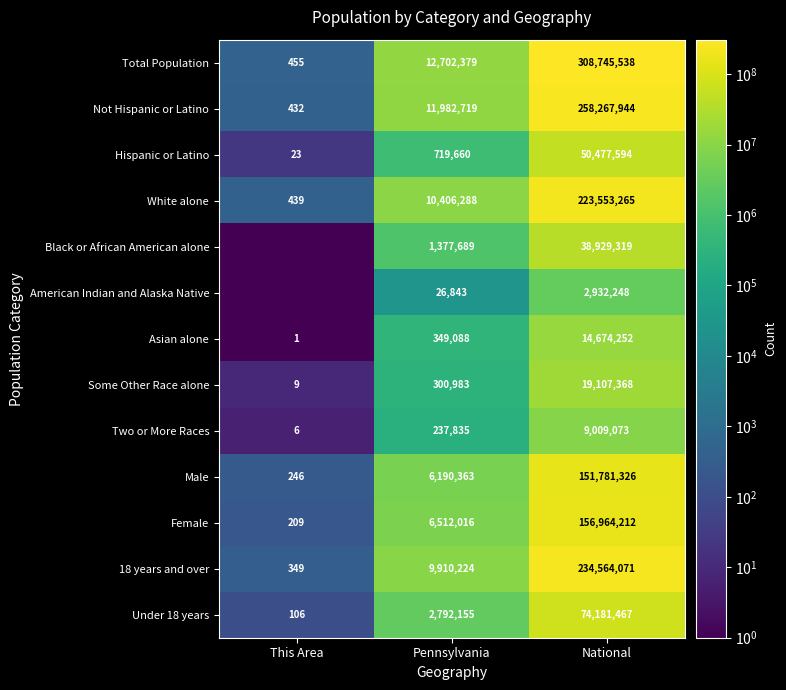

Rank the categories by Some Other Race alone value from highest to lowest.

National, Pennsylvania, This Area